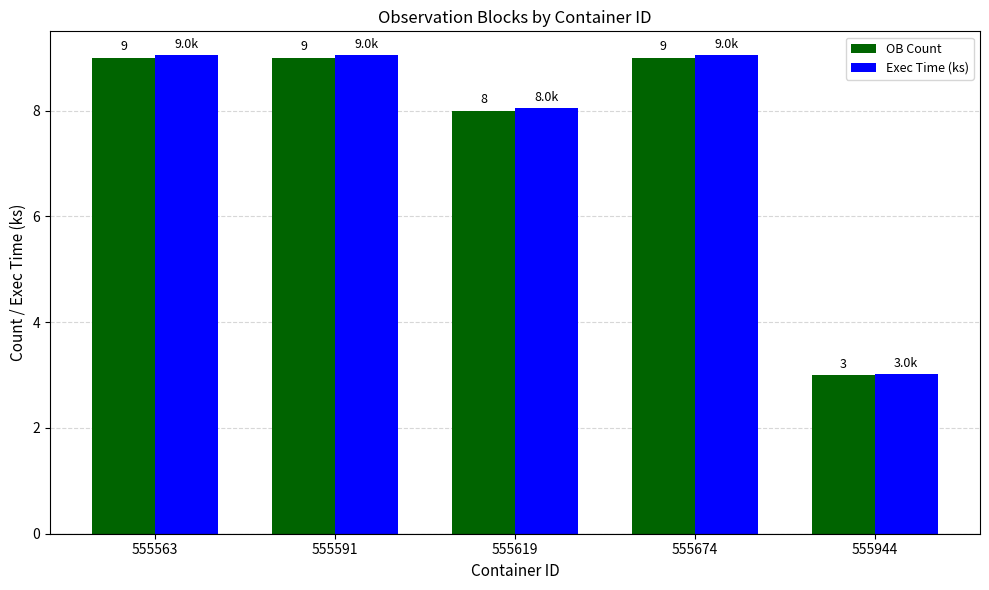

At how many categories does at least one series exceed 5?

4